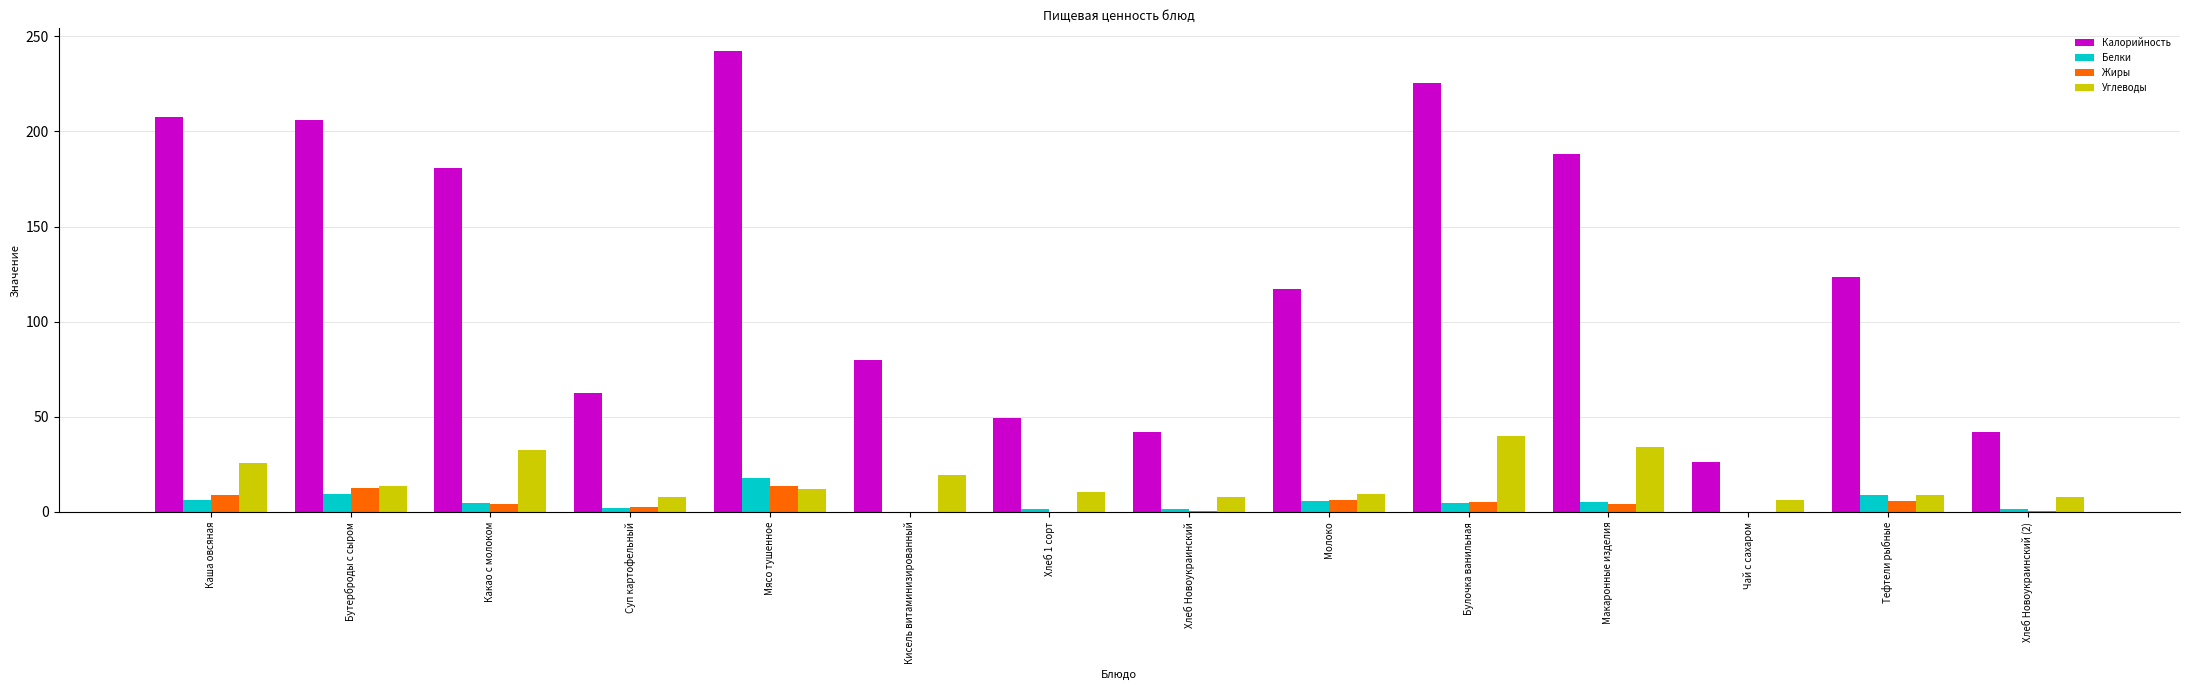

Which series has the largest total across all categories?

Калорийность